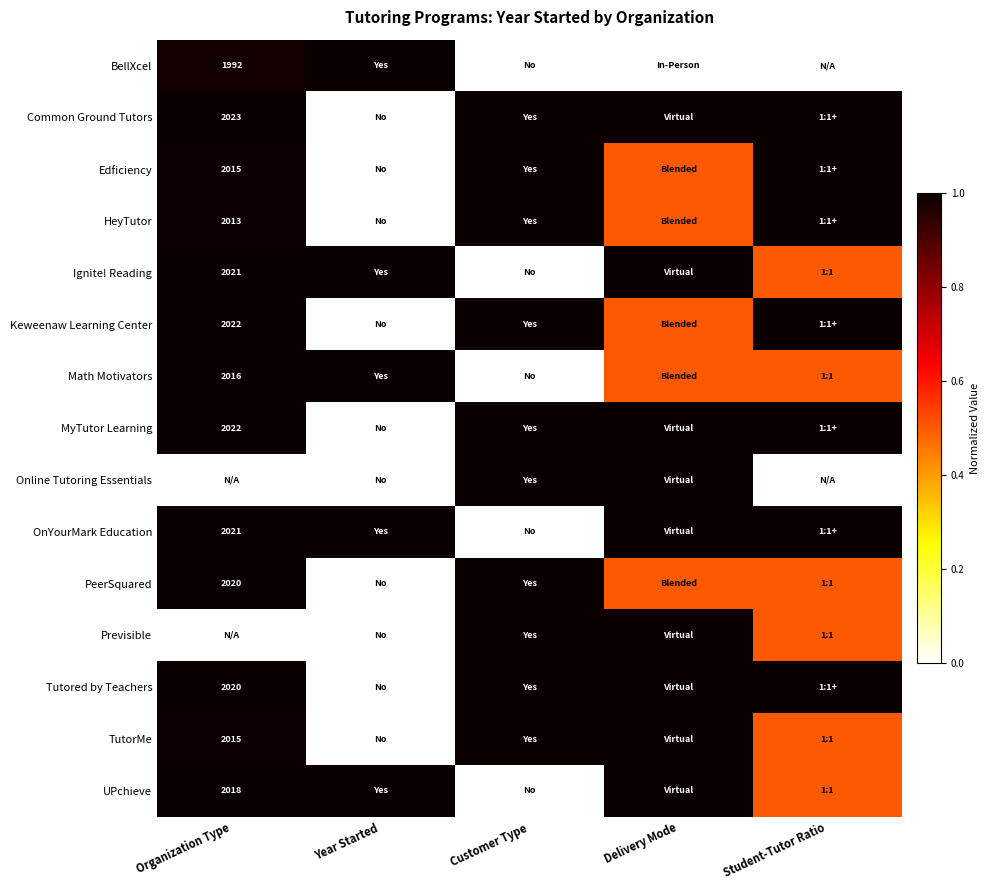

The value of BellXcel at Organization Type is 3412.9. True or false?

False